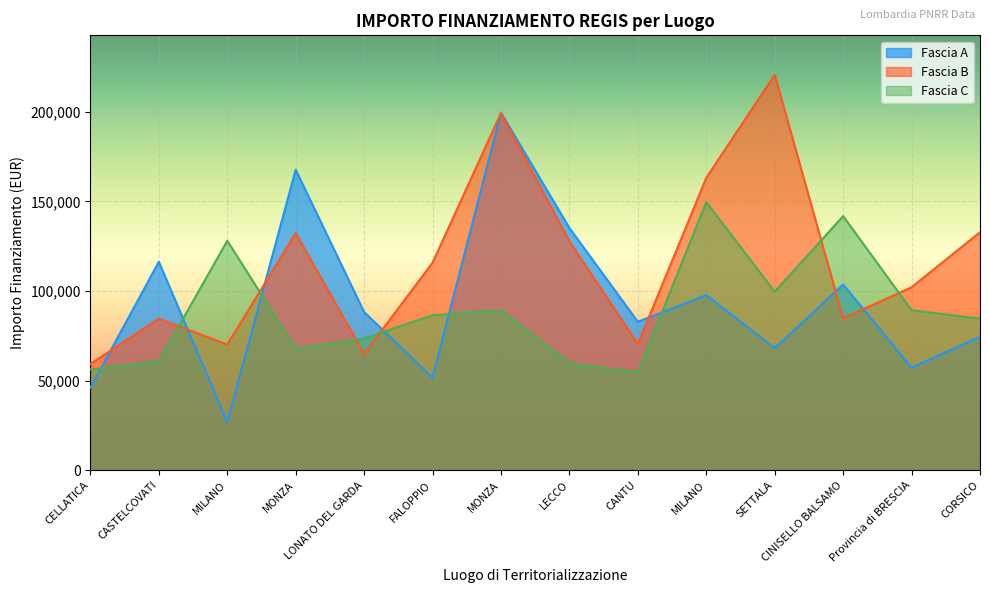

In Fascia A, how many points are lower than both neighbors (excluding endpoints)?

5